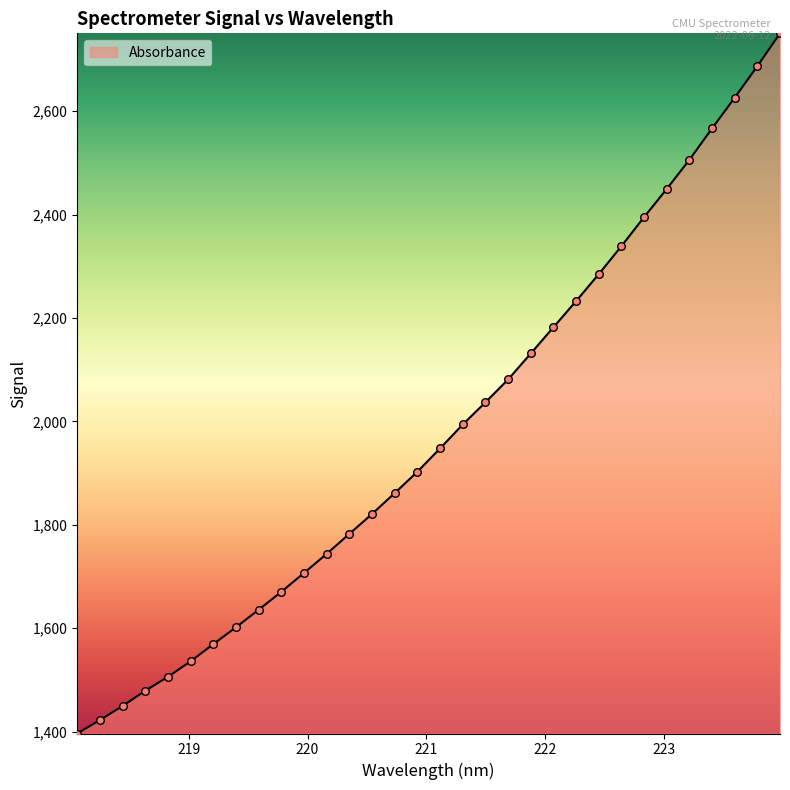

What is the minimum value shown in the chart?

1396.4